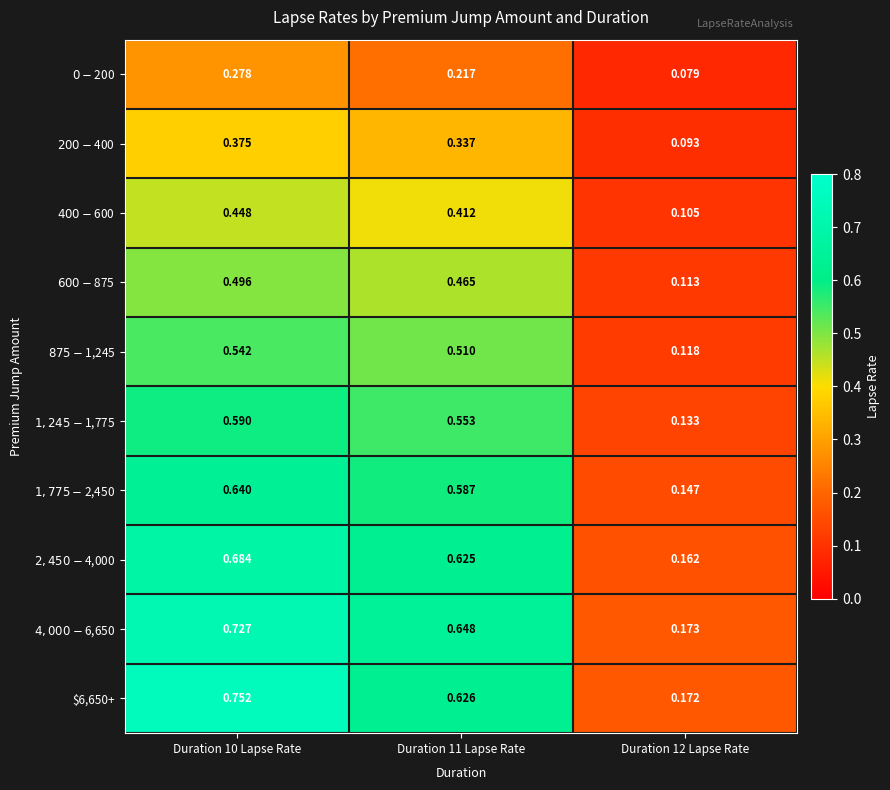

How many data points does each series have?

3